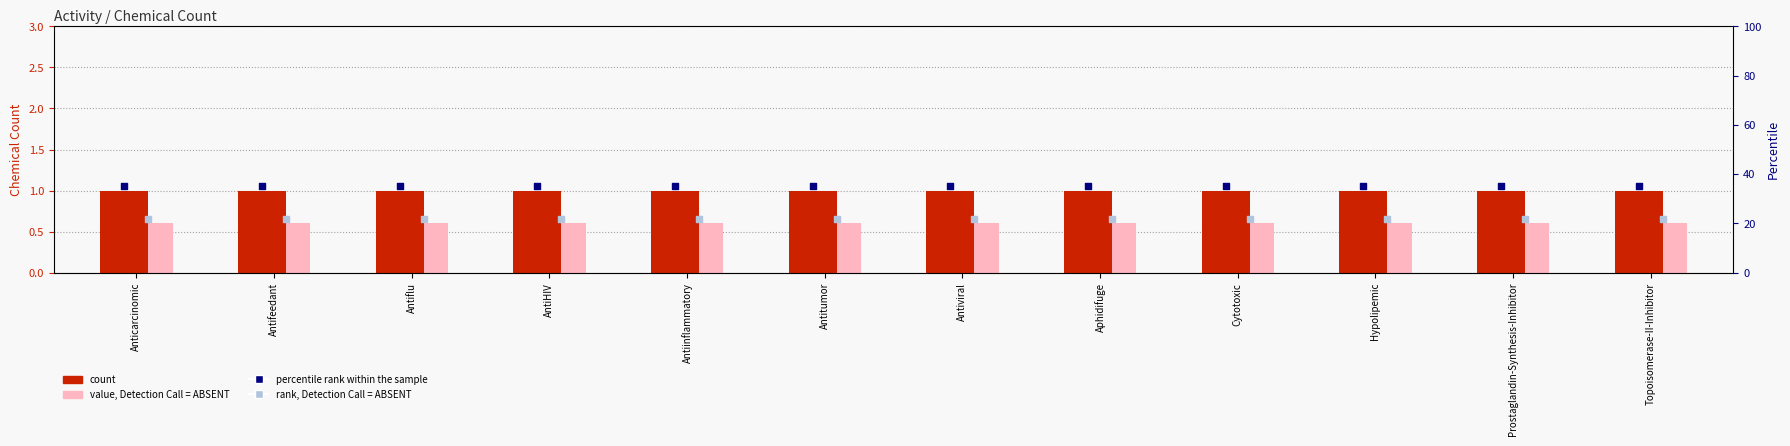

Which series reaches the maximum Y coordinate?

percentile rank within the sample